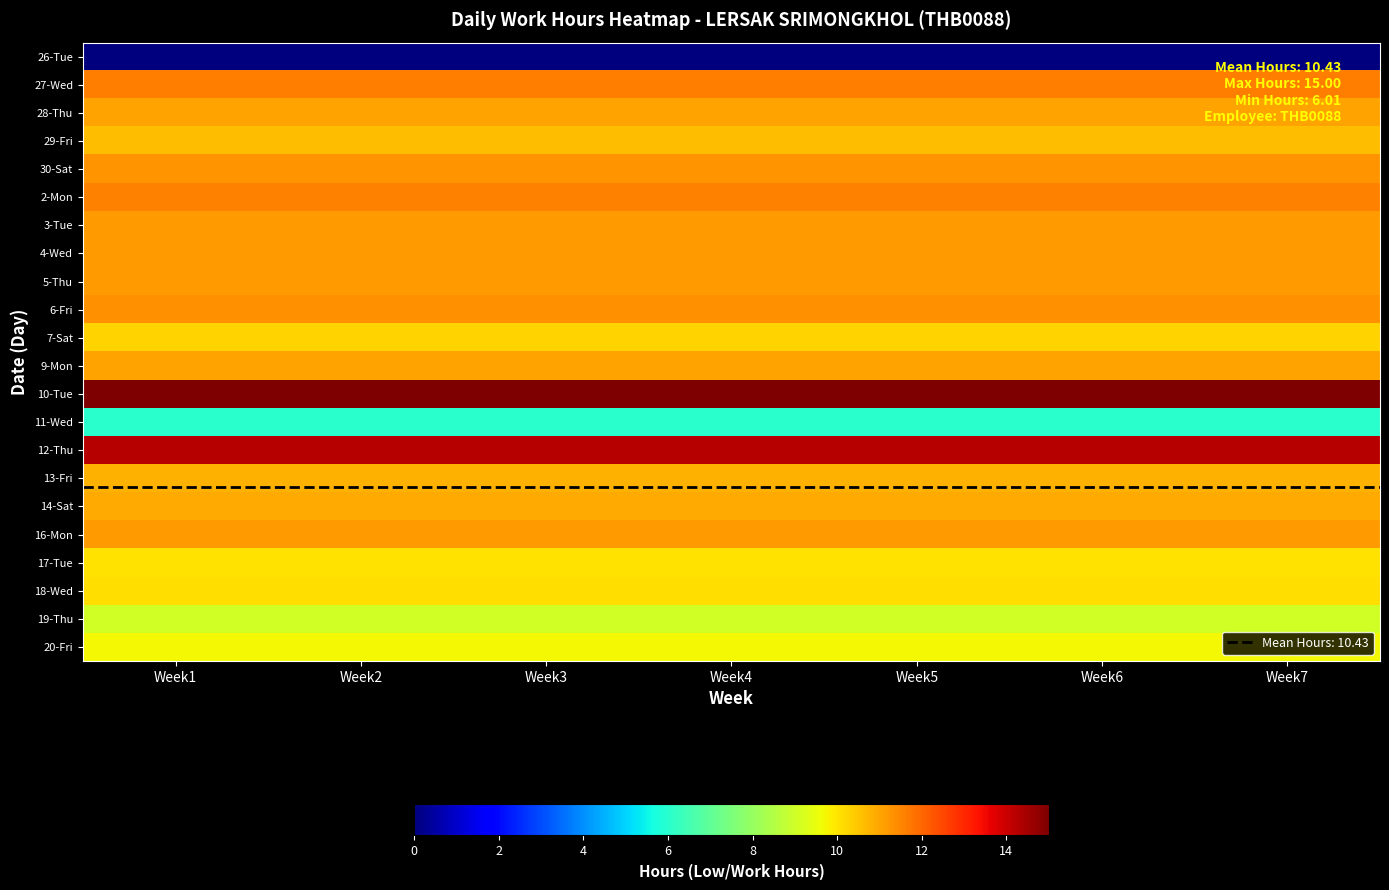

Which has a higher value, Week2 or Week7?

Week2